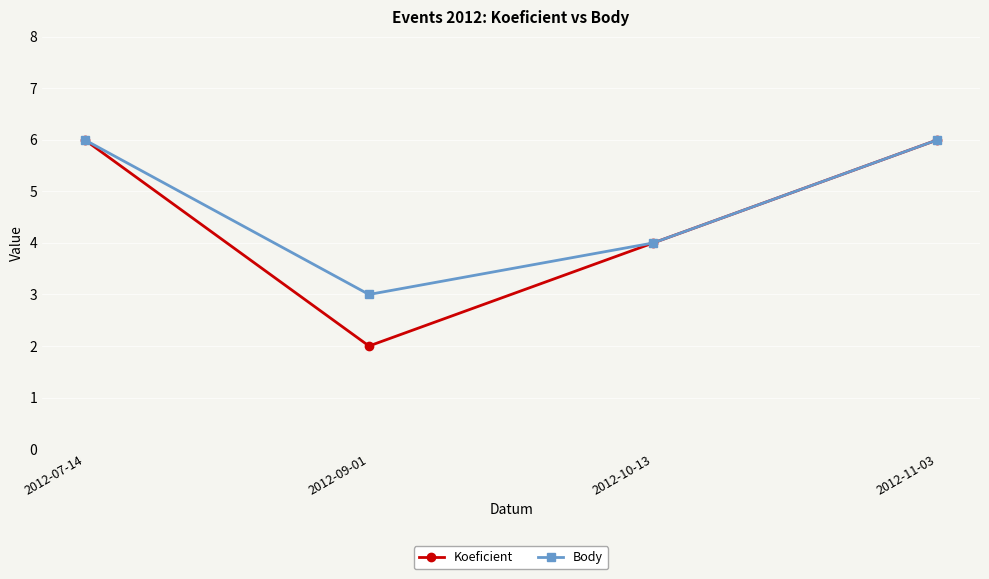

Reading left to right, transcribe all the data shown in this chart.

Koeficient: 6	2	4	6
Body: 6	3	4	6